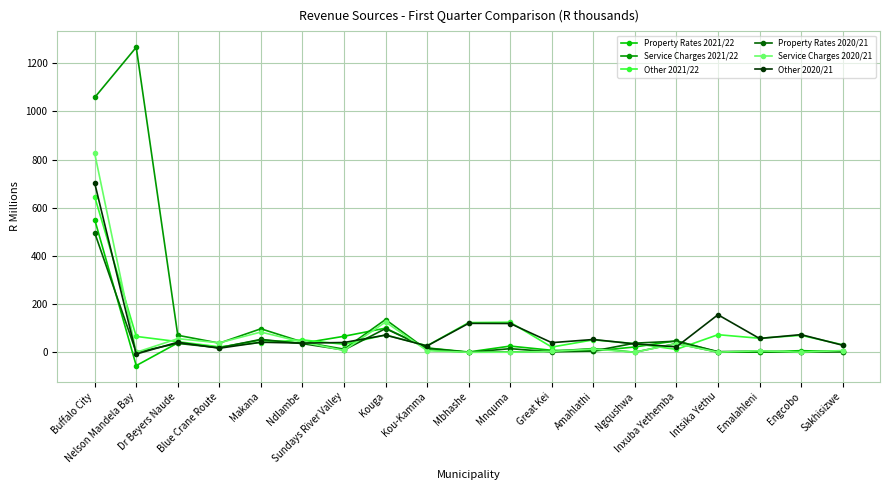

Which series has the largest total across all categories?

Service Charges 2021/22